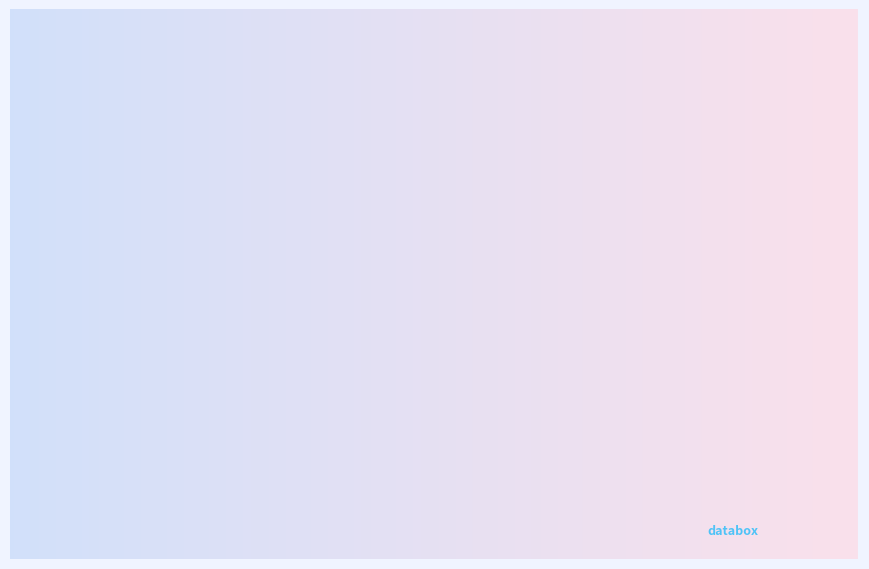

Does any single category account for the majority?

No